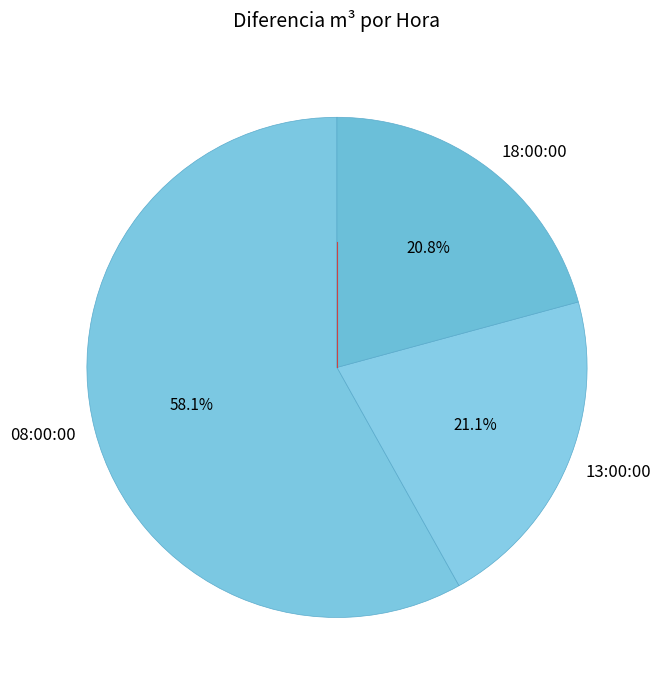

Which category has the biggest portion of the pie?

08:00:00